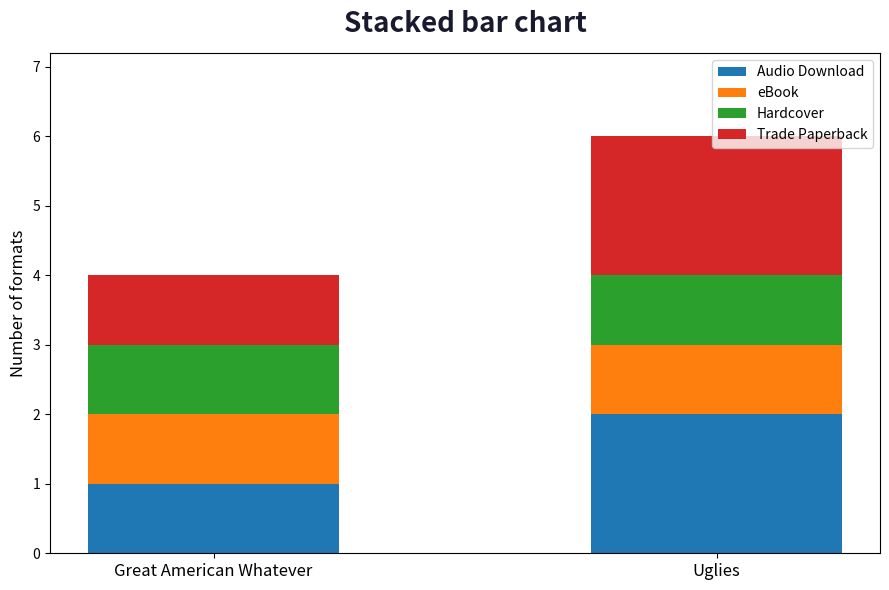

Count the number of data series in this chart.

4